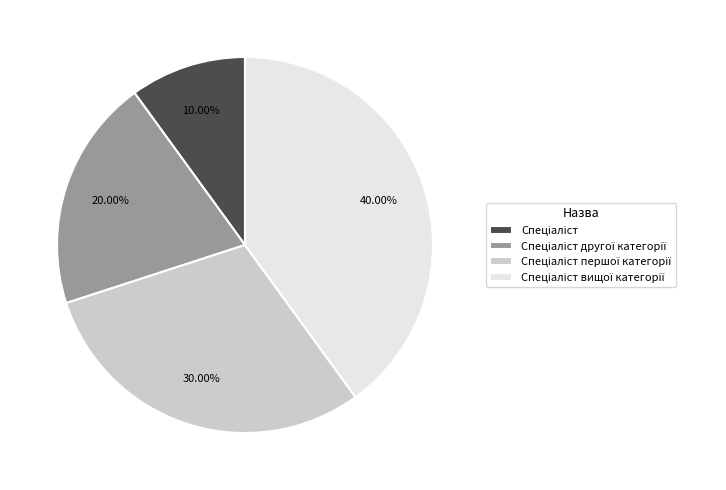

How many segments does this pie chart have?

4